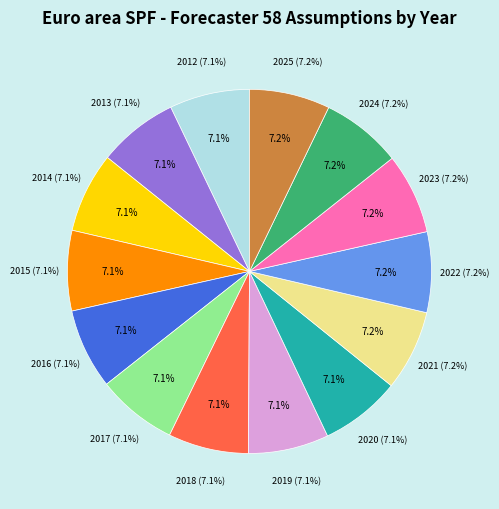

Which slice is the largest?

2025